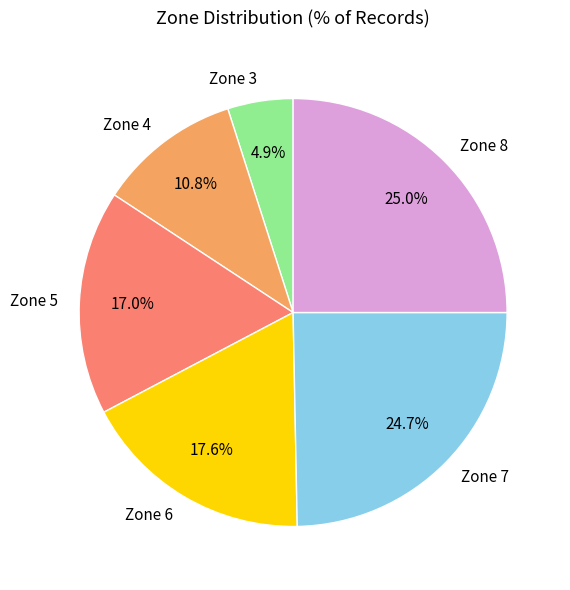

To the nearest percent, what percentage of the pie is Zone 3?

5%